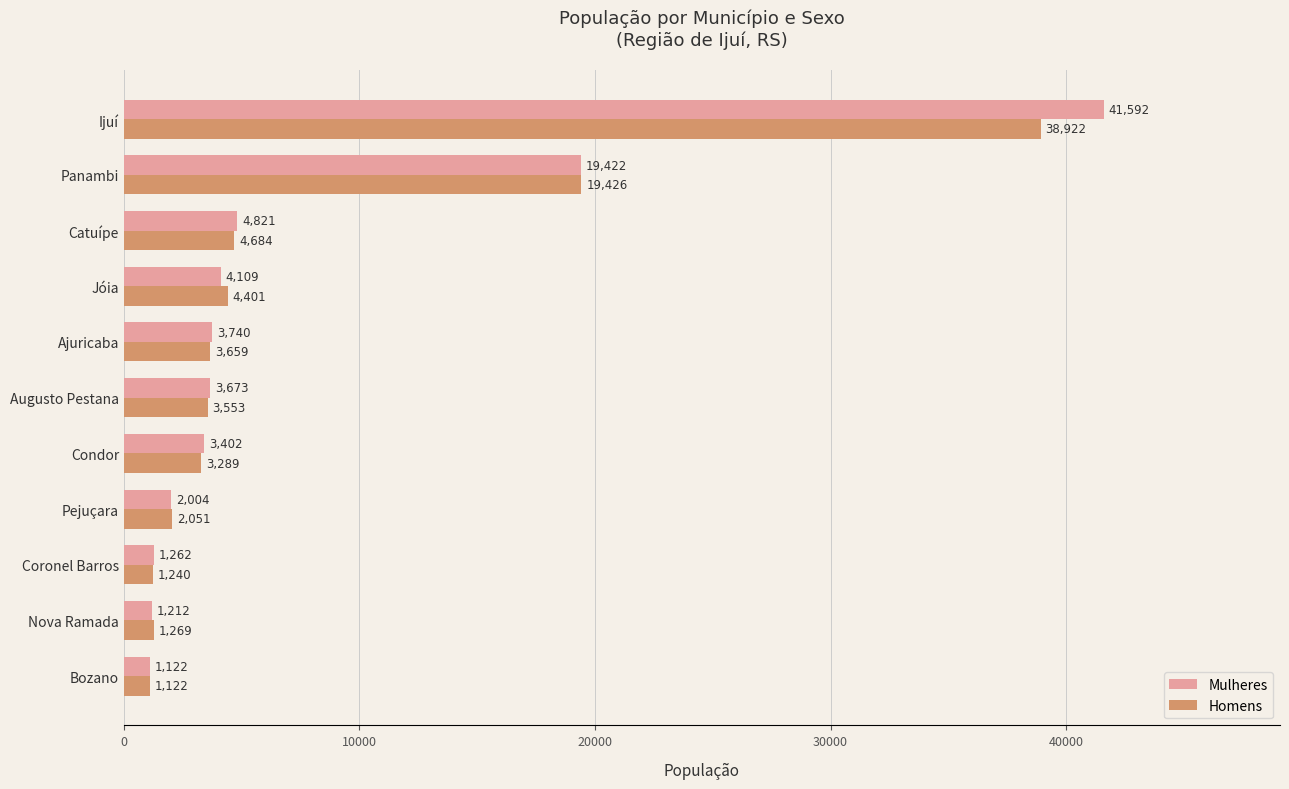

What is the difference between the maximum and minimum values in the Homens series?

37800